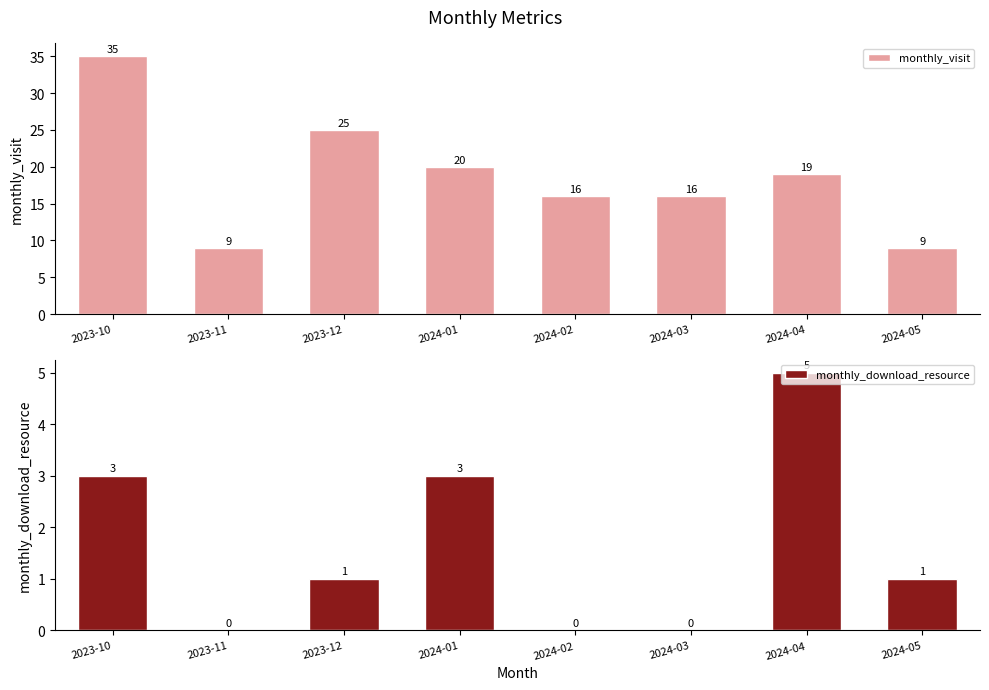

List the labels in order of monthly_visit value, largest first.

2023-10, 2023-12, 2024-01, 2024-04, 2024-02, 2024-03, 2023-11, 2024-05